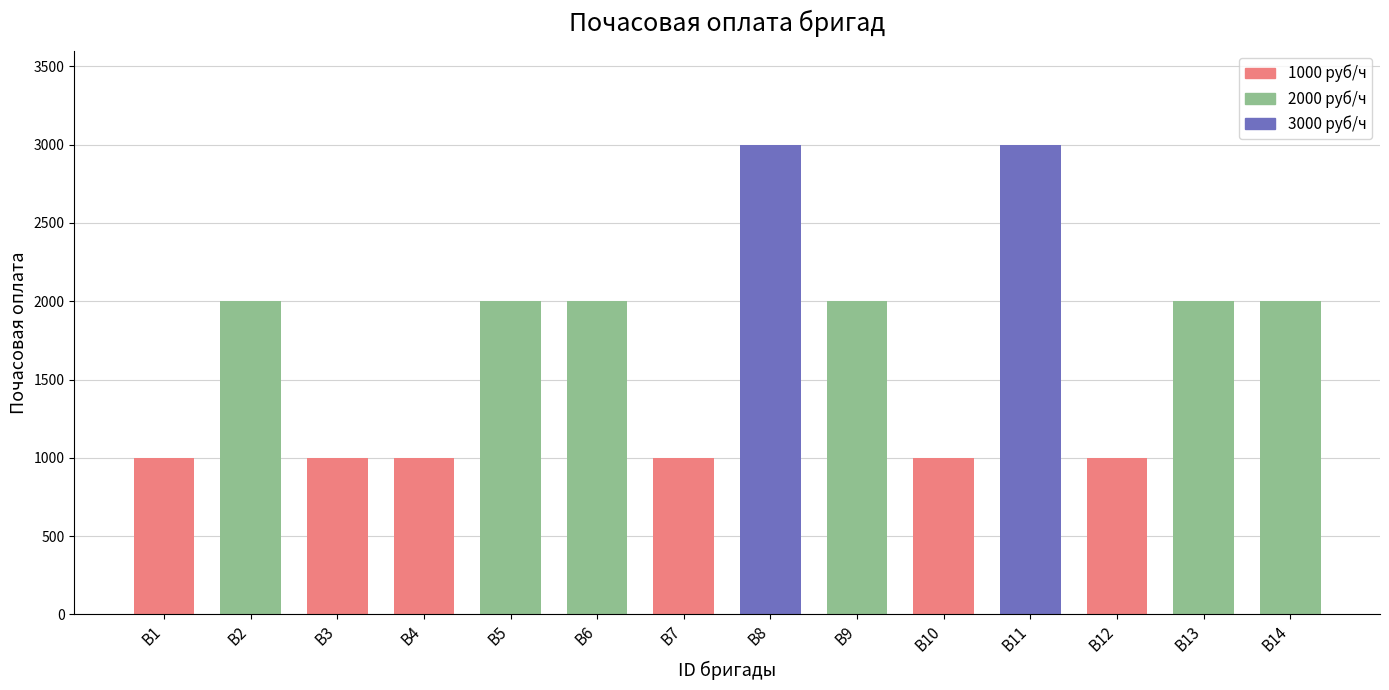

True or false: the data shows 1000 at В3.

True